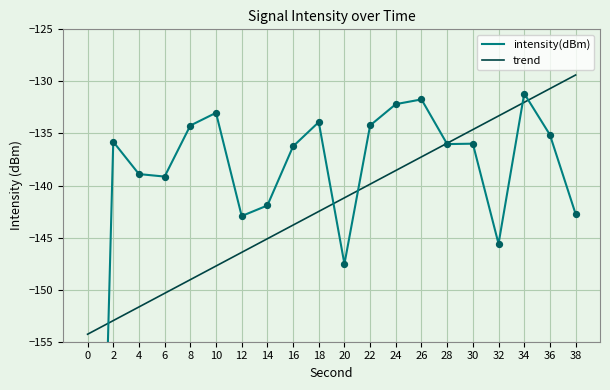

Which series reaches the maximum Y coordinate?

trend